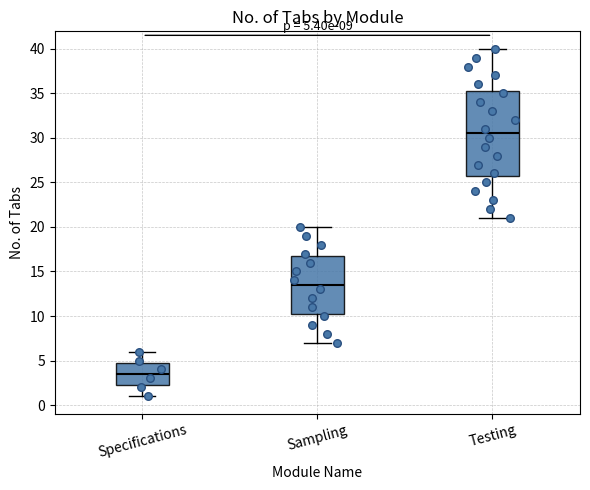

Which box's median line is the lowest?

Specifications